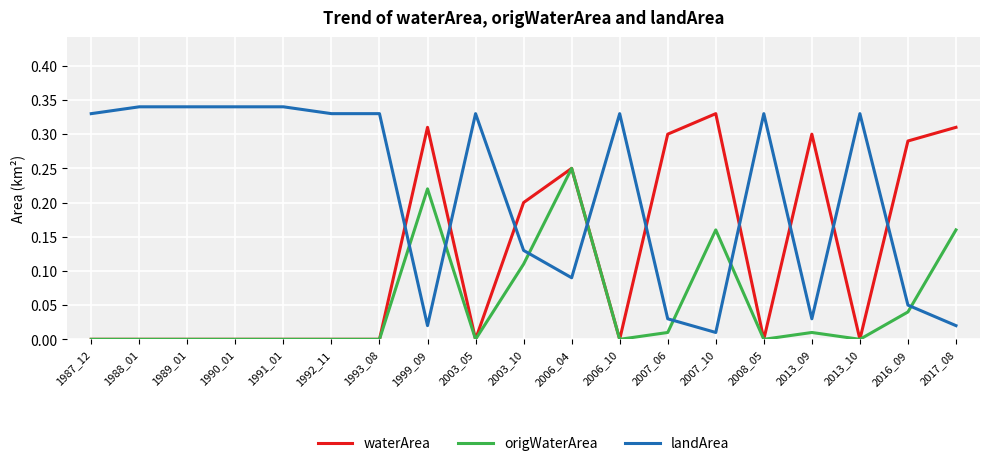

Count the number of data series in this chart.

3